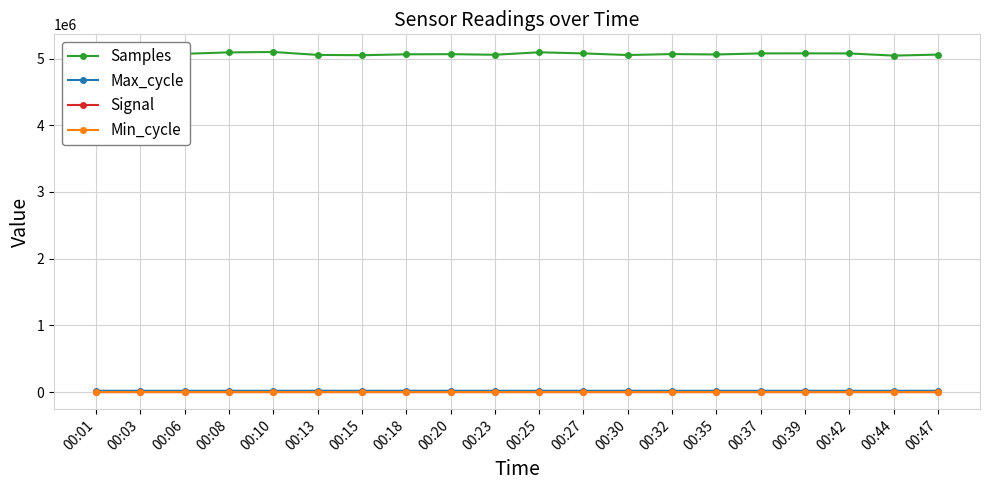

What is the spread (max minus min) of values at 00:44?

5044507